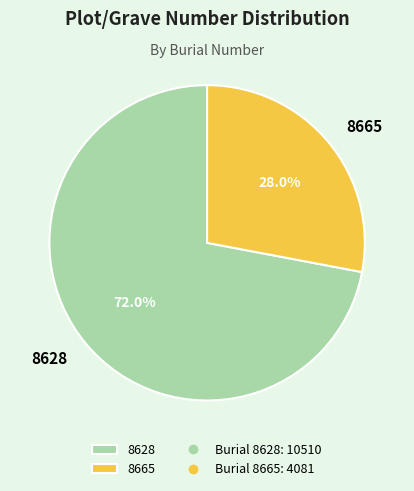

How many segments does this pie chart have?

2